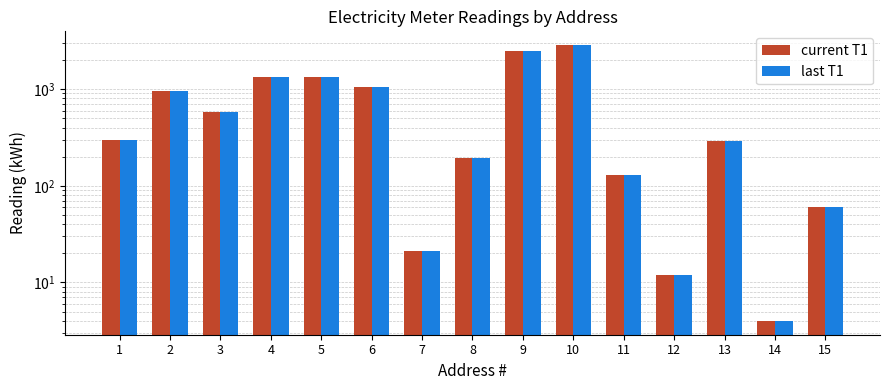

What are all the series names shown in the legend?

current T1, last T1